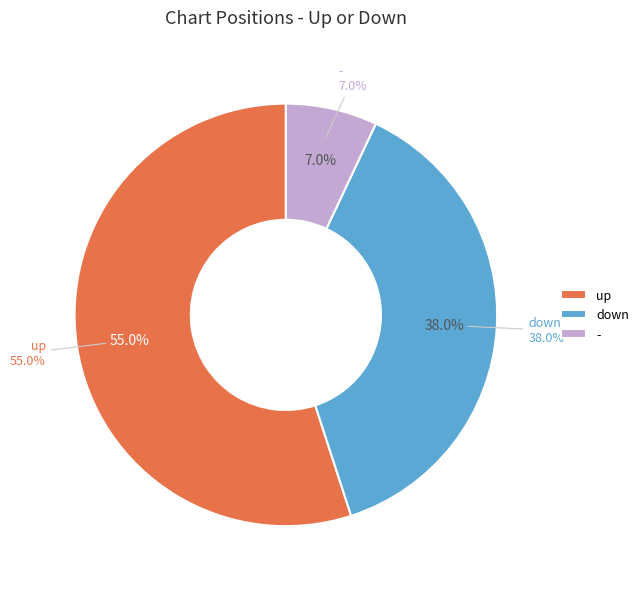

To the nearest percent, what percentage of the pie is -?

7%